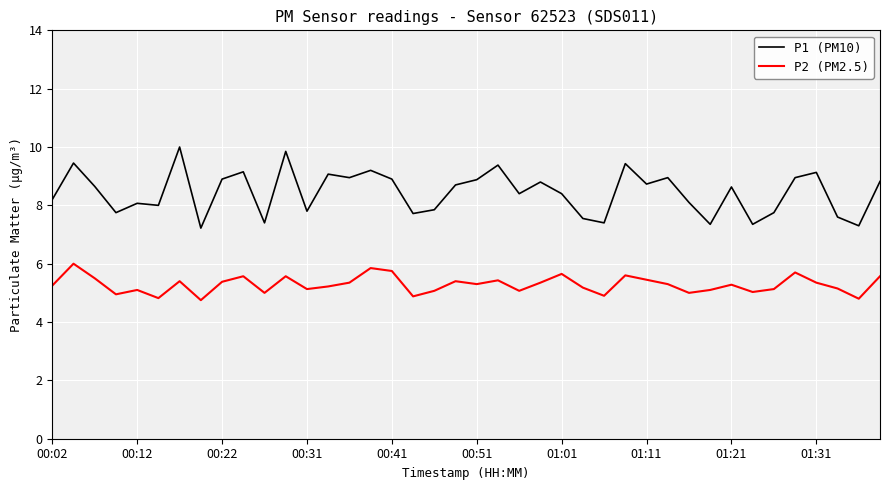

Which series has the largest total across all categories?

P1 (PM10)